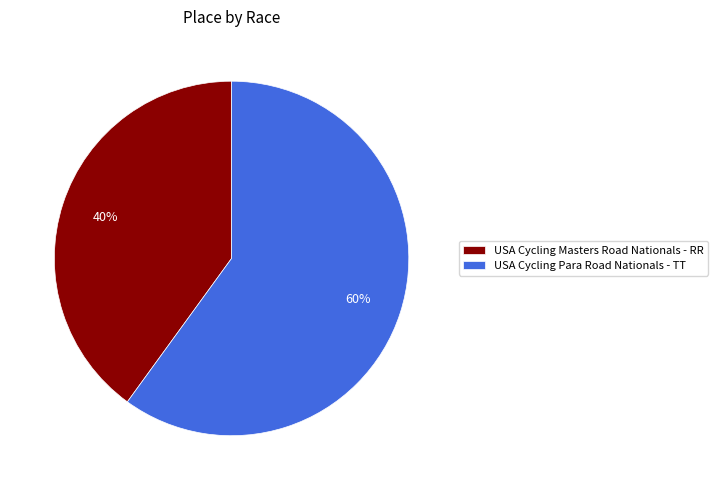

Is there any slice that represents more than half of the pie?

Yes